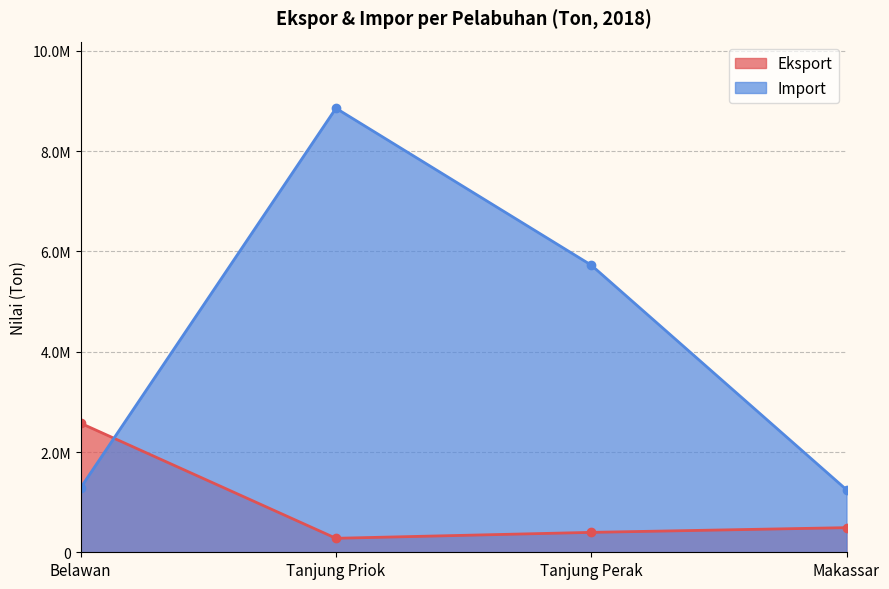

Between Belawan and Makassar, which is larger?

Belawan